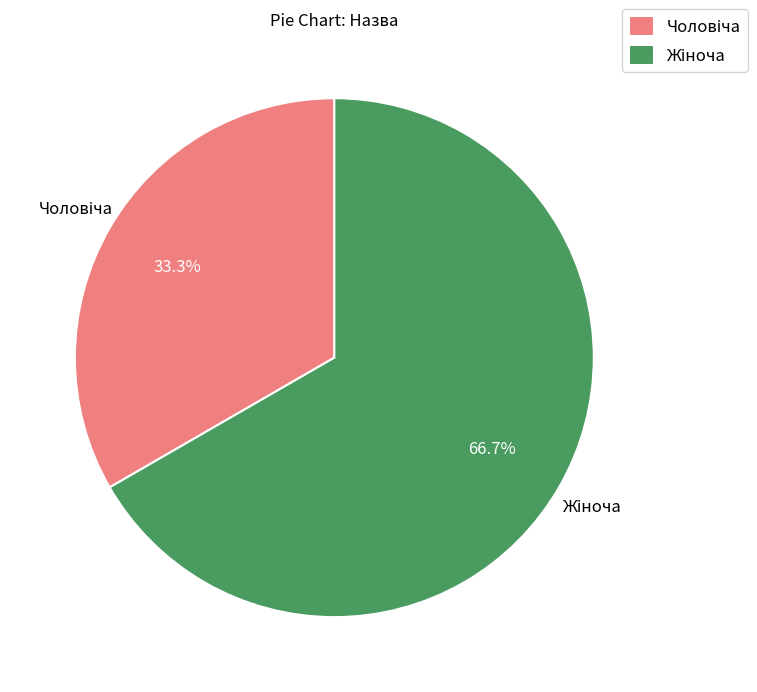

To the nearest percent, what is the average slice percentage?

50%